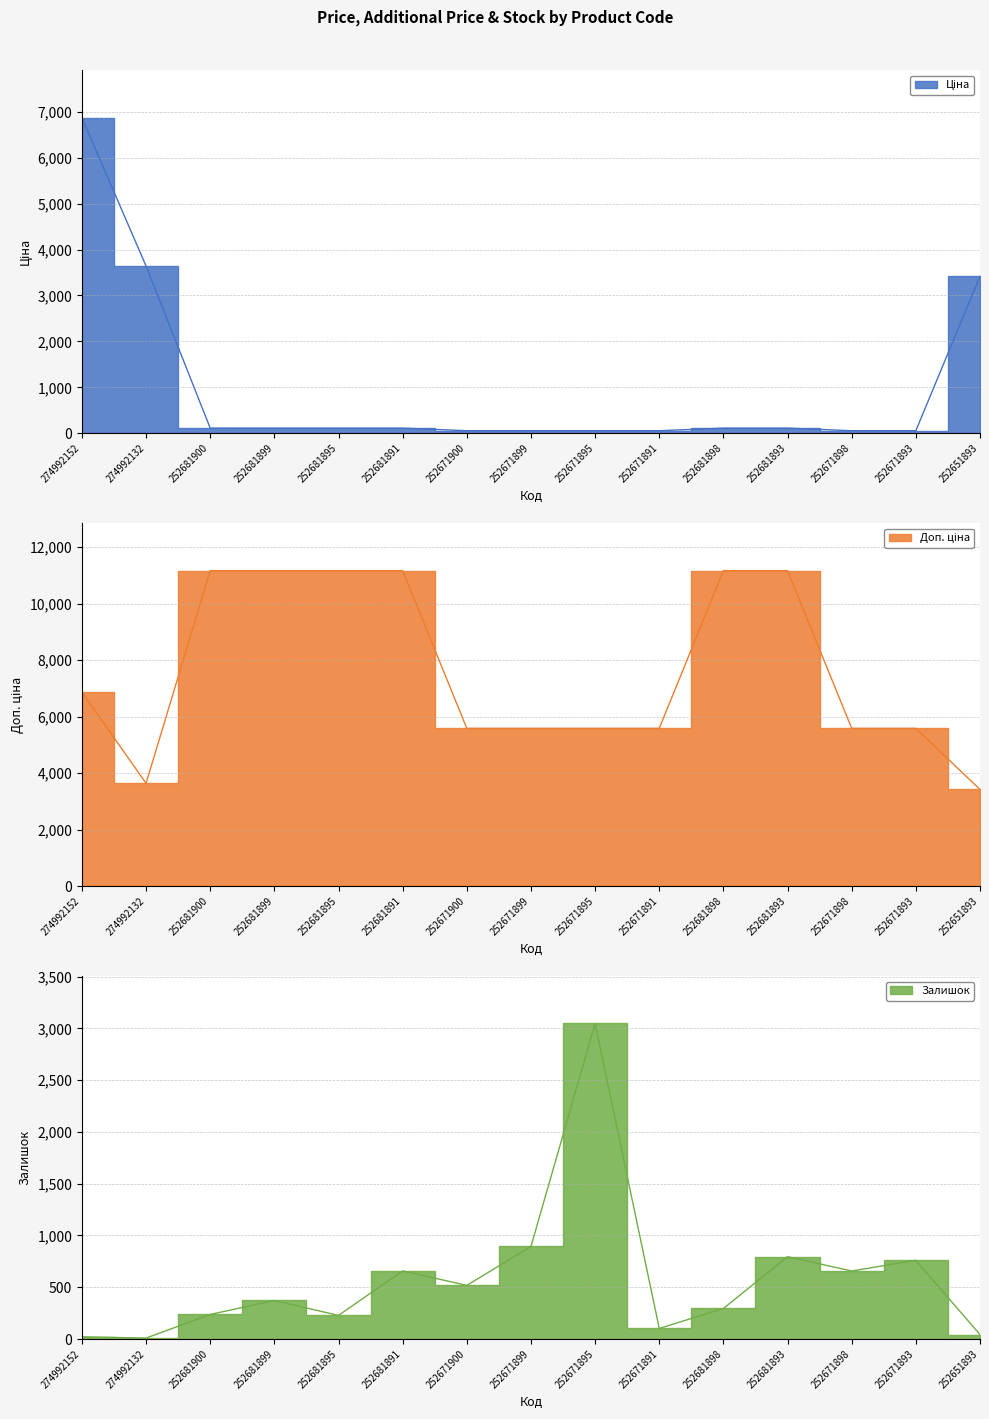

Reading left to right, transcribe all the data shown in this chart.

Ціна: 274992152=6869.4	274992132=3640.8	252681900=111.7	252681899=111.7	252681895=111.7	252681891=111.7	252671900=55.9	252671899=55.9	252671895=55.9	252671891=55.9	252681898=111.7	252681893=111.7	252671898=55.9	252671893=55.9	252651893=3420.6
Доп. ціна: 274992152=6869.4	274992132=3641.0	252681900=11169.0	252681899=11169.0	252681895=11169.0	252681891=11169.0	252671900=5585.0	252671899=5585.0	252671895=5585.0	252671891=5585.0	252681898=11169.0	252681893=11169.0	252671898=5585.0	252671893=5585.0	252651893=3421.0
Залишок: 274992152=21.0	274992132=9.0	252681900=237.0	252681899=372.0	252681895=228.0	252681891=658.0	252671900=518.0	252671899=894.0	252671895=3048.0	252671891=102.0	252681898=295.0	252681893=795.0	252671898=657.0	252671893=760.0	252651893=43.0